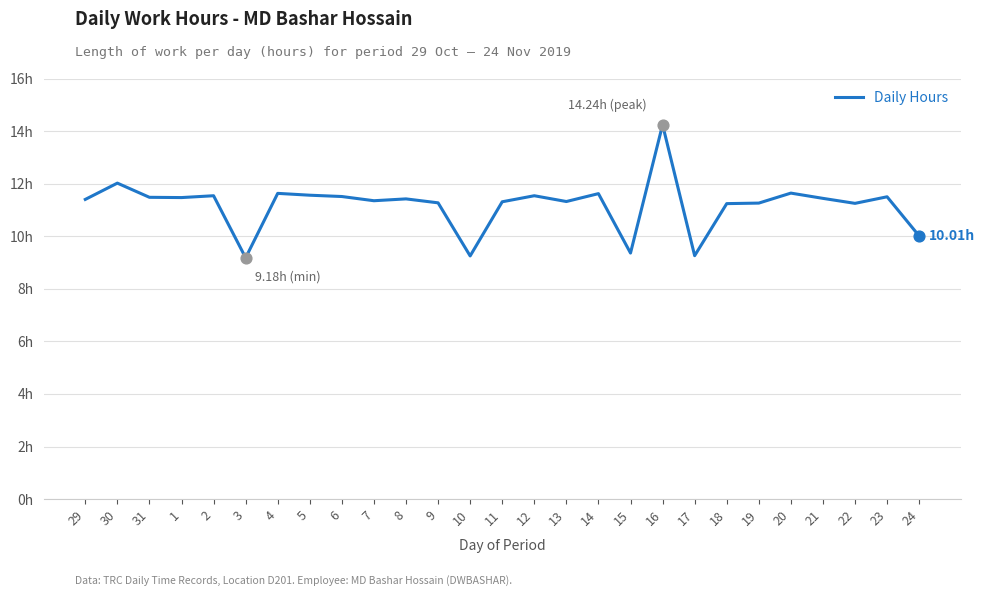

Is this an area chart (filled region under the line)?

No